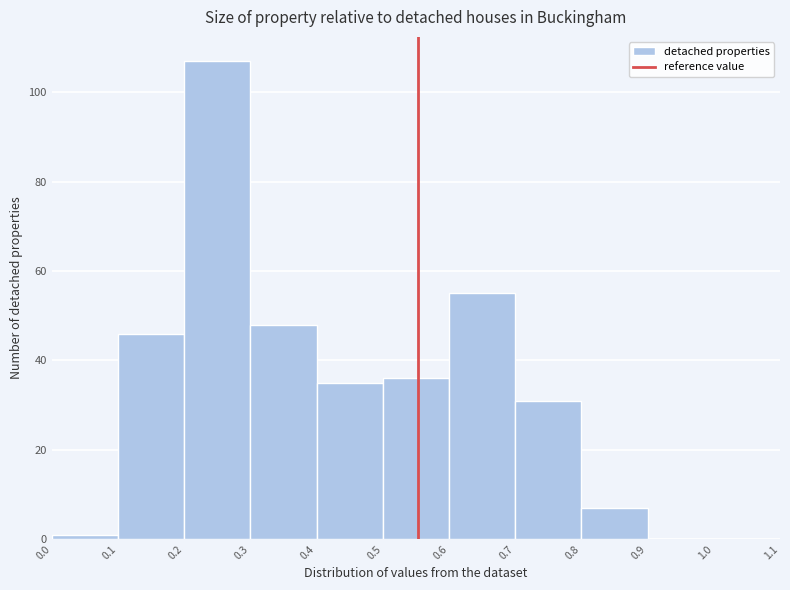

Reading left to right, list every bar in this chart as the range it spans on the x-axis followed by its height. The values are not printed on the chart, so give them approximately, as read against the axis.

0.0 to 0.1: under 2
0.1 to 0.2: 46
0.2 to 0.3: 108
0.3 to 0.4: 48
0.4 to 0.5: 36
0.5 to 0.6: 36
0.6 to 0.7: 56
0.7 to 0.8: 32
0.8 to 0.9: 8
0.9 to 1.0: 0
1.0 to 1.1: 0